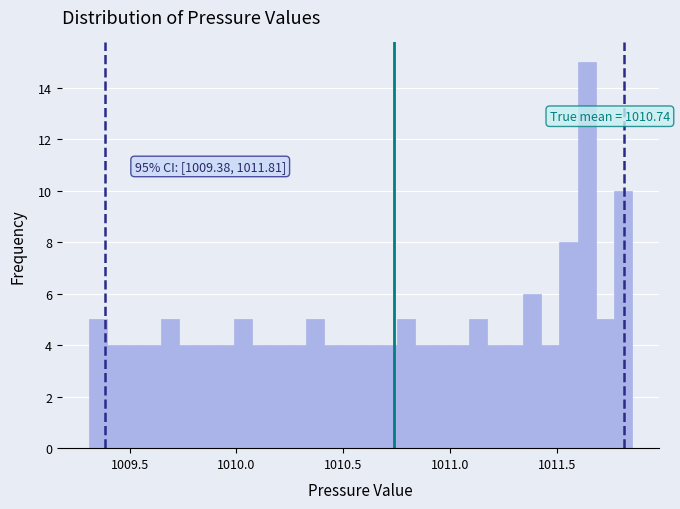

Read against the x-axis, roughly where is the centre of the tallest bar?

1011.65